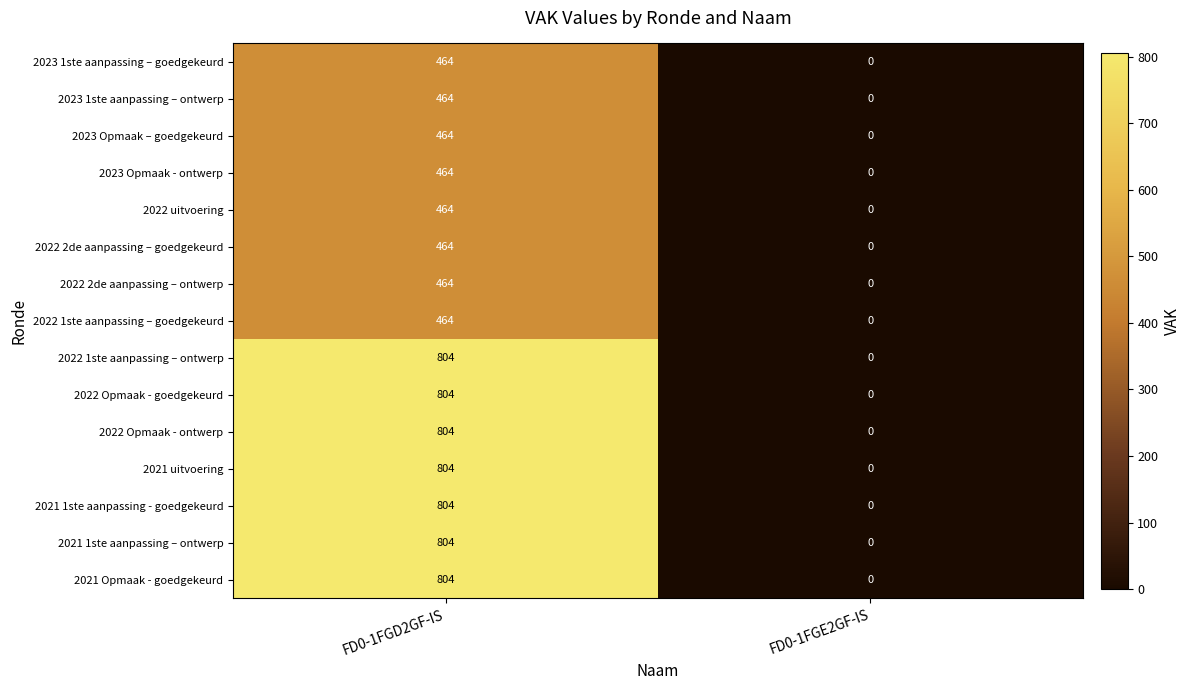

What is the difference between the 2021 1ste aanpassing – ontwerp values at FD0-1FGD2GF-IS and FD0-1FGE2GF-IS?

804